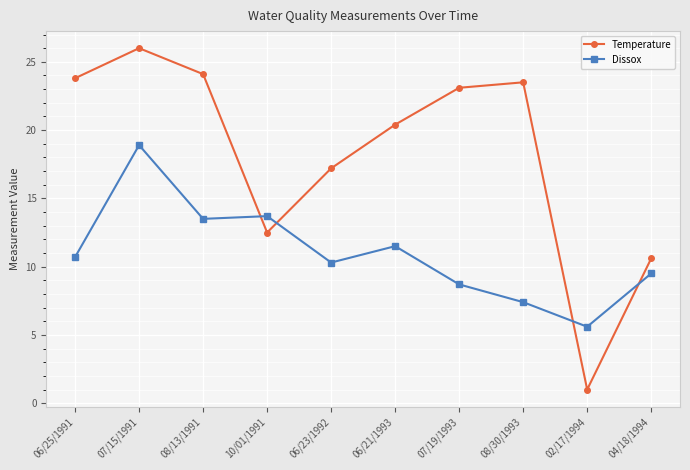

What is the value of the Temperature point at the 1st from the left?

23.8